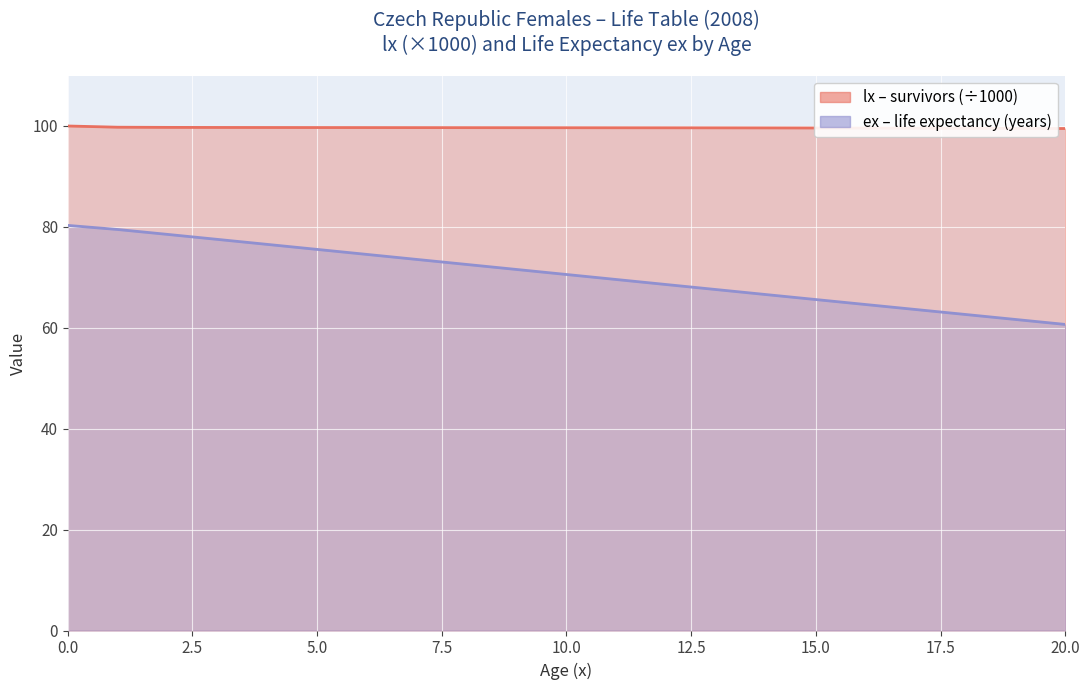

Which has a higher value, 12 or 3?

3